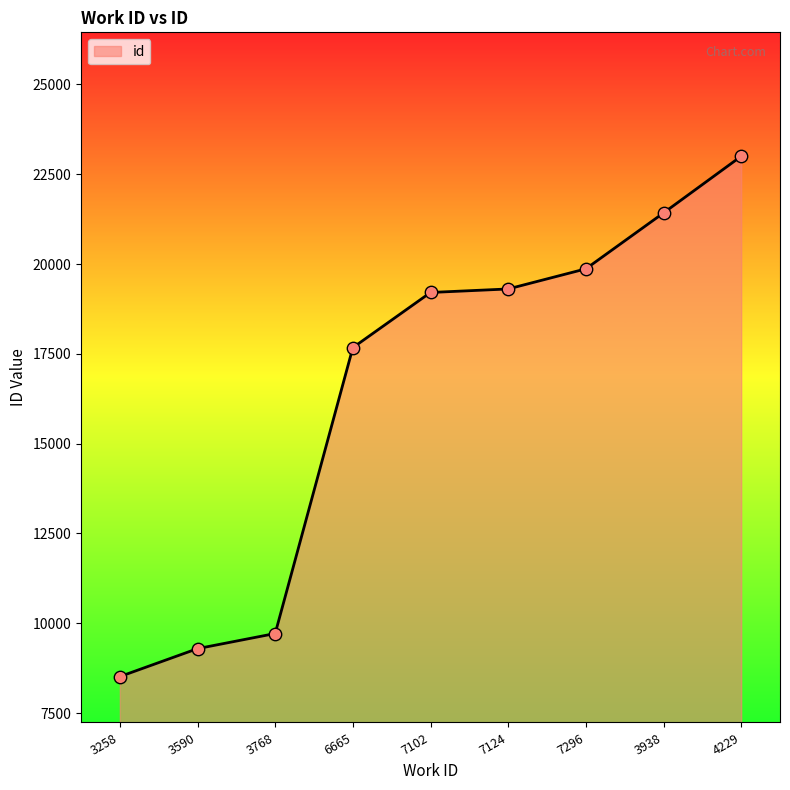

Approximately how many times larger is the value at 6665 compared to 3258?

2.1